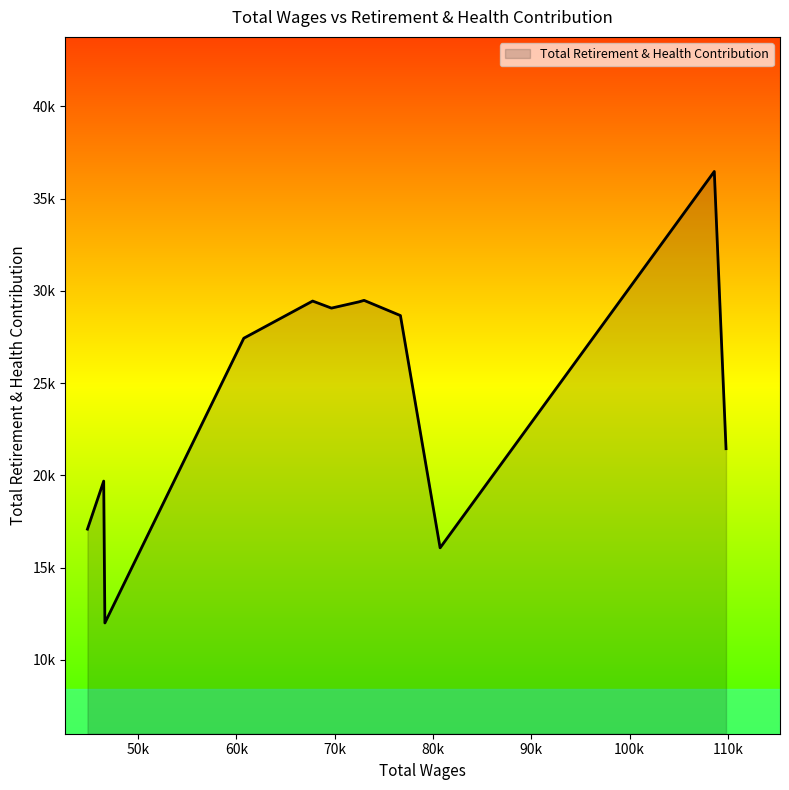

True or false: there are more than 1 points higher than both neighbors.

True